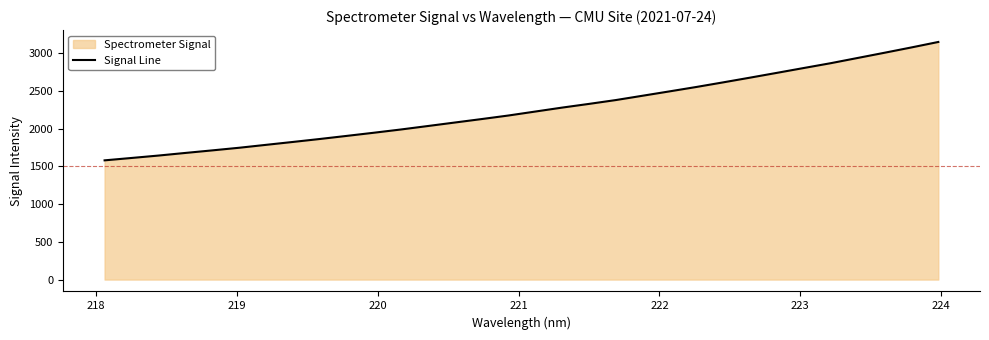

Reading left to right, transcribe all the data shown in this chart.

1581.5	1612.9	1645.0	1679.7	1713.7	1748.6	1787.2	1825.7	1865.0	1906.0	1947.5	1990.4	2036.3	2082.5	2128.7	2176.0	2228.5	2281.0	2330.2	2381.2	2438.8	2496.5	2555.0	2616.3	2678.9	2742.5	2806.8	2870.5	2939.7	3008.8	3079.2	3151.7